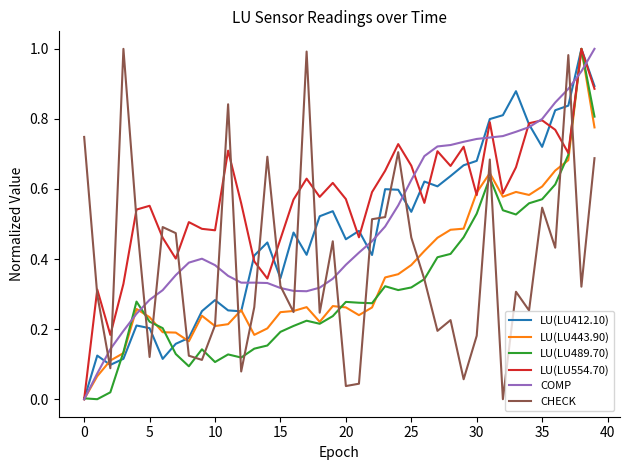

What are all the series names shown in the legend?

LU(LU412.10), LU(LU443.90), LU(LU489.70), LU(LU554.70), COMP, CHECK